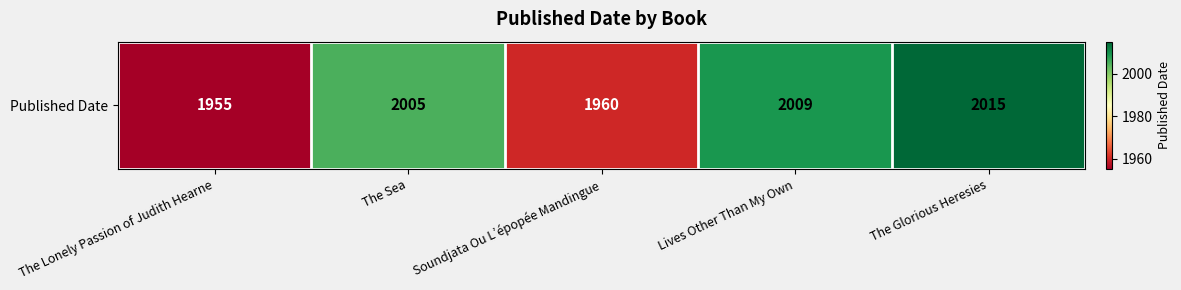

What is the smallest value displayed?

1955